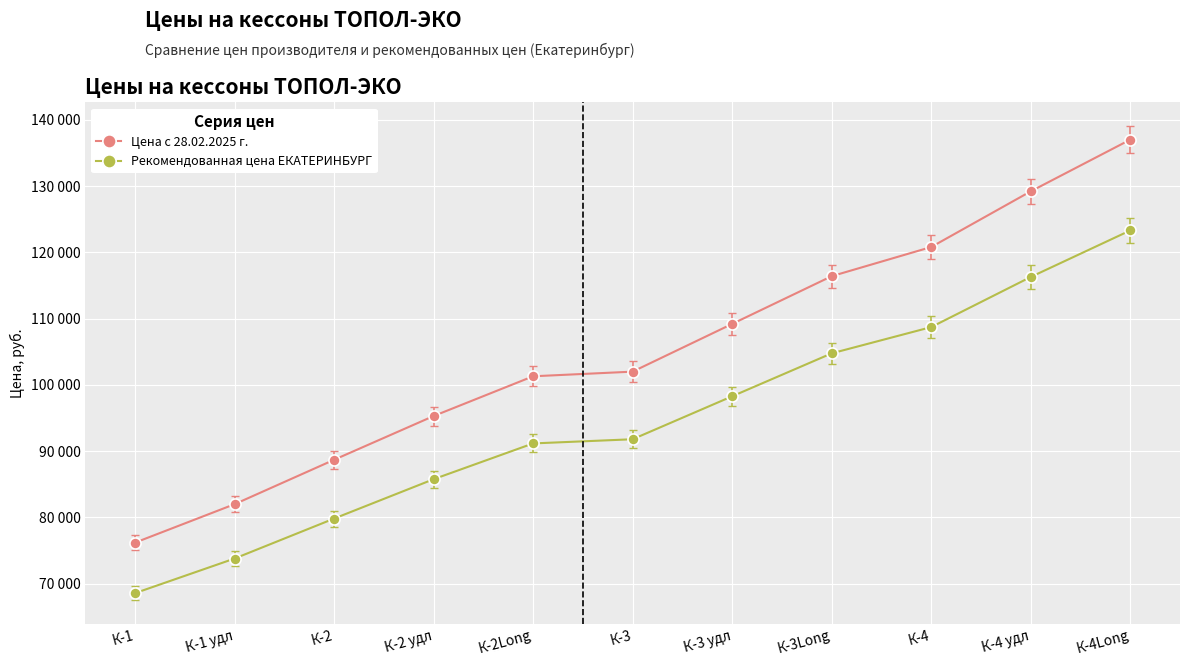

What is the smallest value displayed?

68580